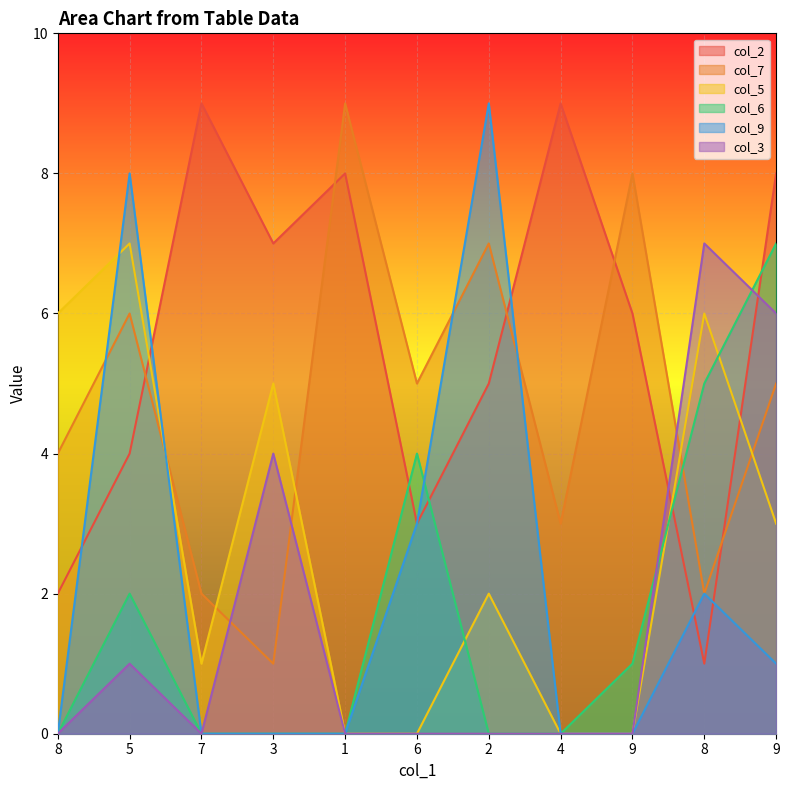

After their last crossing, which series has the higher values: col_9 or col_6?

col_9